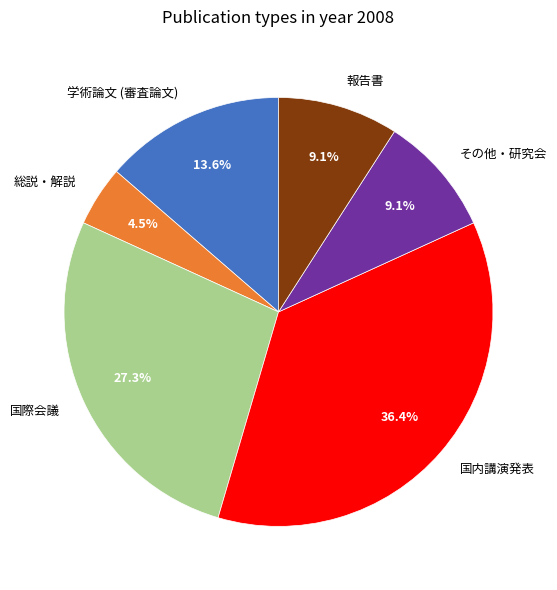

Is the sum of その他・研究会 and 総説・解説 greater than half?

No